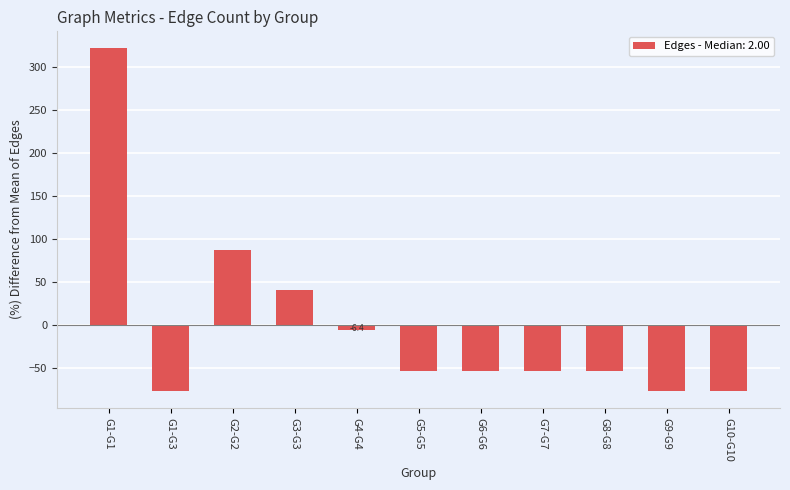

What is the value of the 3rd bar from the left?

87.2